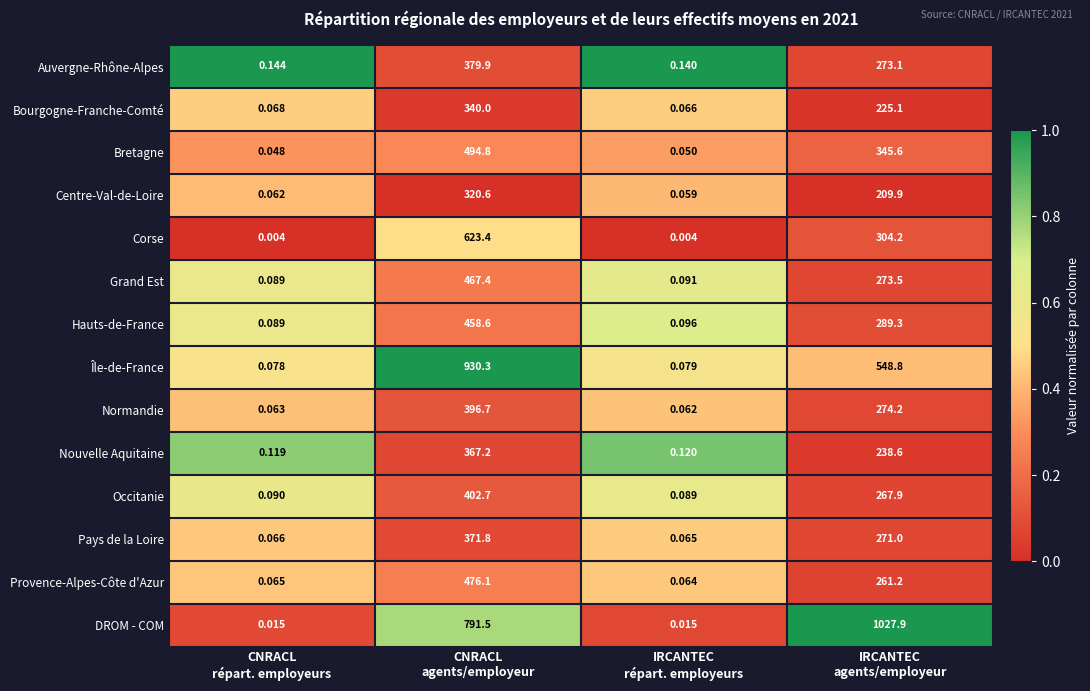

List the series in order of their peak value, highest first.

DROM - COM, Île-de-France, Corse, Bretagne, Provence-Alpes-Côte d'Azur, Grand Est, Hauts-de-France, Occitanie, Normandie, Auvergne-Rhône-Alpes, Pays de la Loire, Nouvelle Aquitaine, Bourgogne-Franche-Comté, Centre-Val-de-Loire